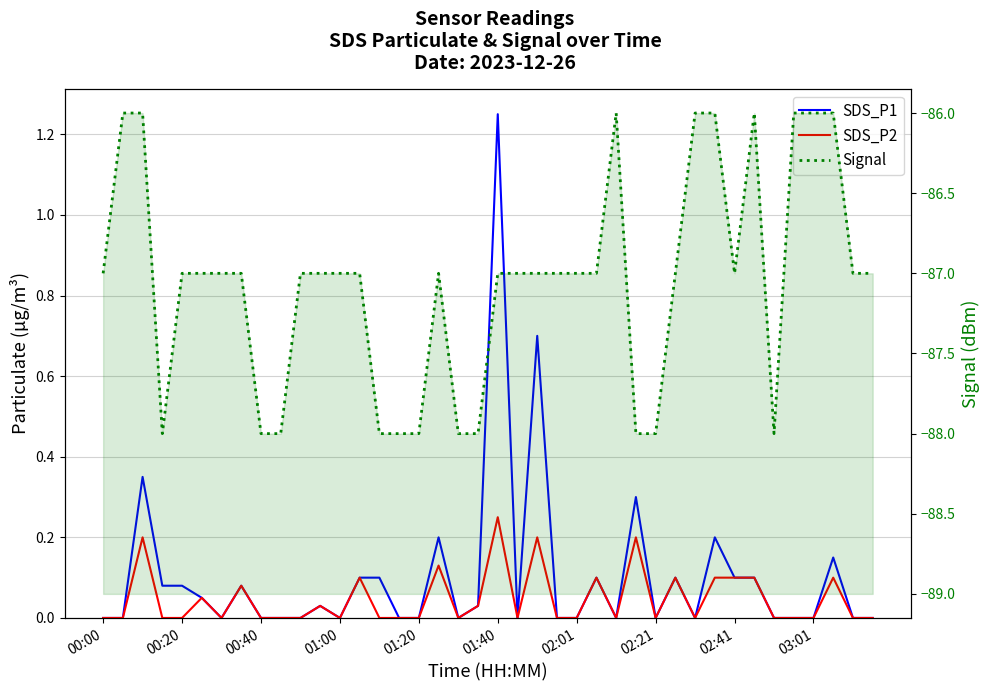

How many series are shown in this chart?

3